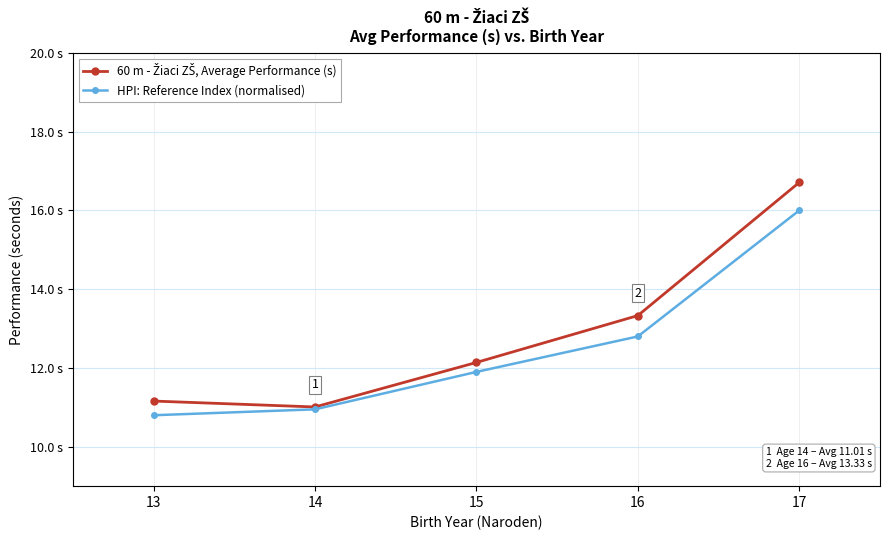

Which has a higher value, 16 or 15?

16